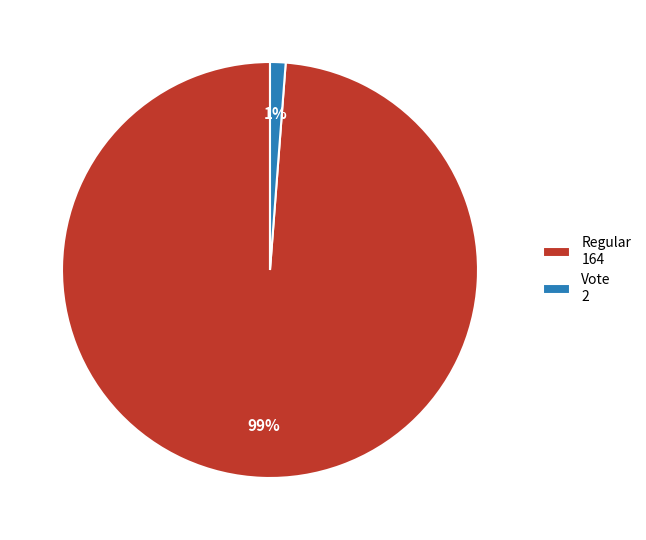

Which category accounts for the majority?

Regular